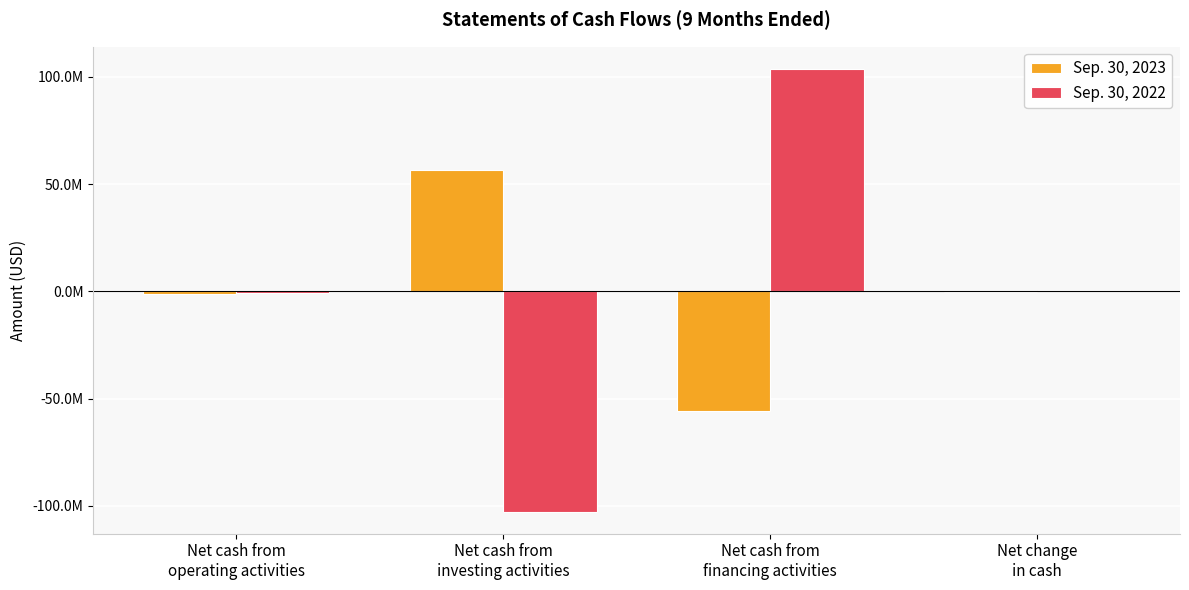

What is the label of the 4th bar from the right?

Net cash from
operating activities